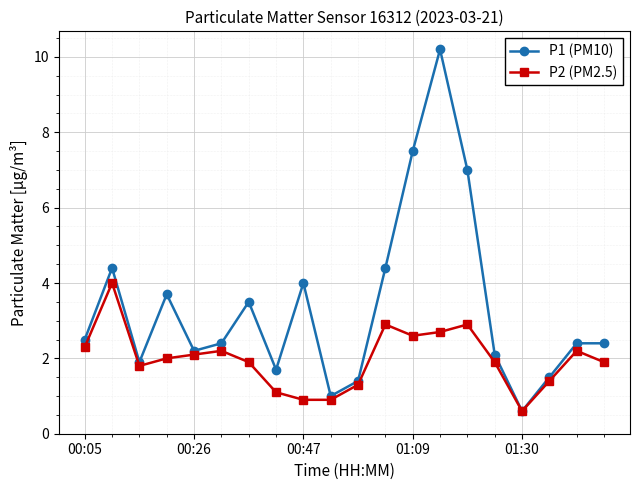

Reading right to left, list all the values displayed in this chart.

P1 (PM10): 2.4	2.4	1.5	0.6	2.1	7.0	10.2	7.5	4.4	1.4	1.0	4.0	1.7	3.5	2.4	2.2	3.7	1.9	4.4	2.5
P2 (PM2.5): 1.9	2.2	1.4	0.6	1.9	2.9	2.7	2.6	2.9	1.3	0.9	0.9	1.1	1.9	2.2	2.1	2.0	1.8	4.0	2.3